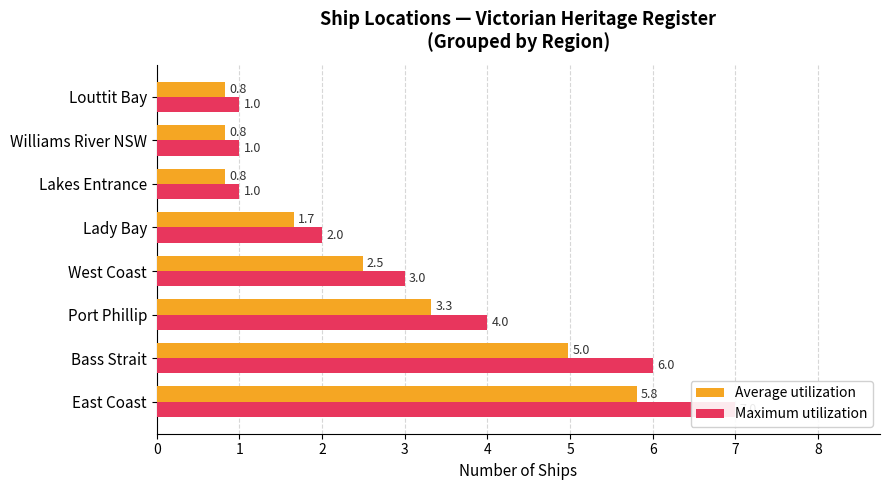

What is the value of the Maximum utilization bar at the 4th from the left?

3.0